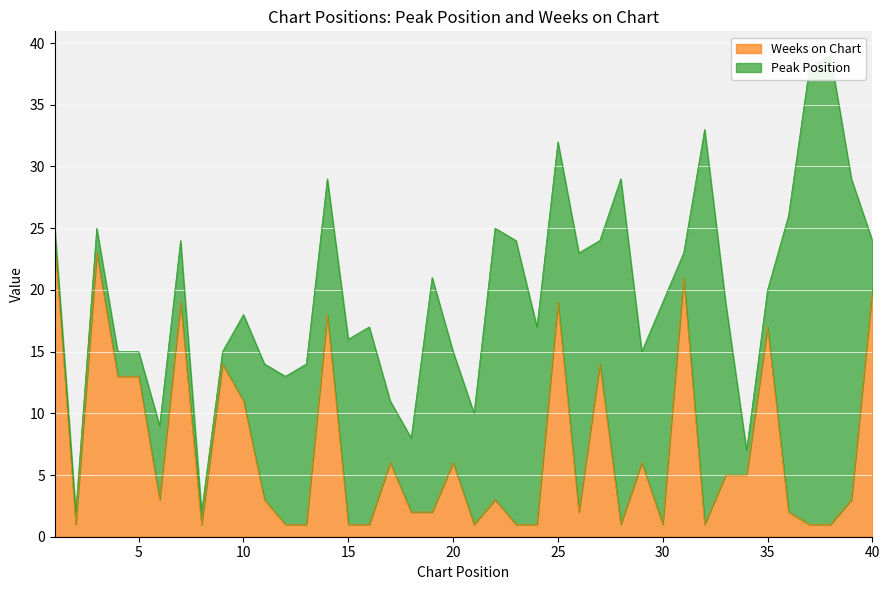

What is the value of the 38th point from the left?

1